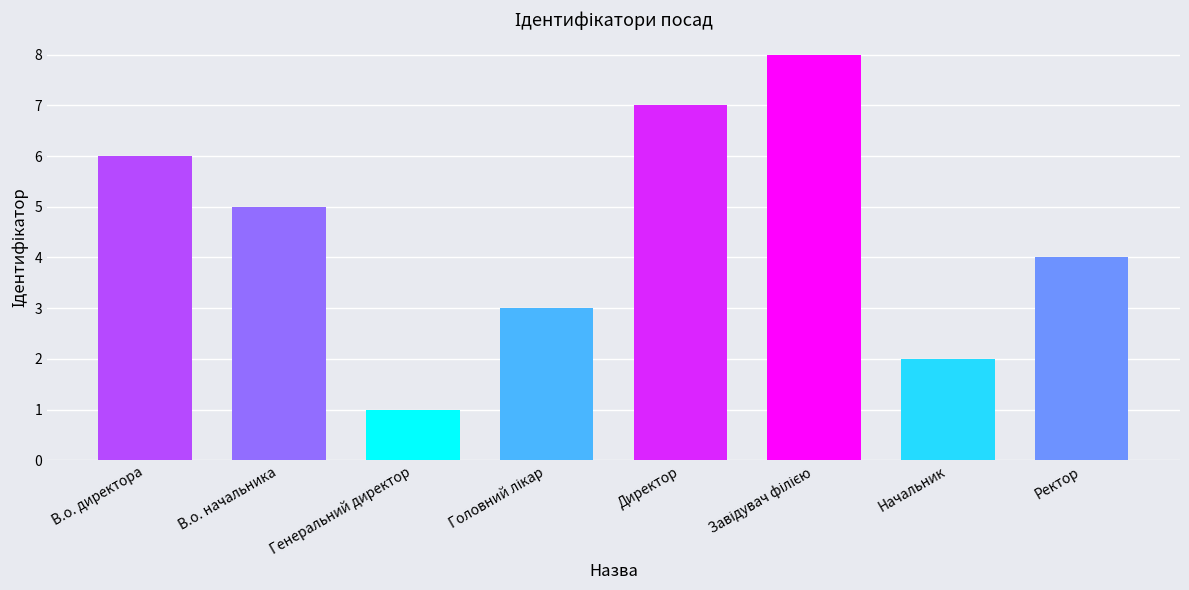

What is the difference between the values at Начальник and В.о. директора?

4